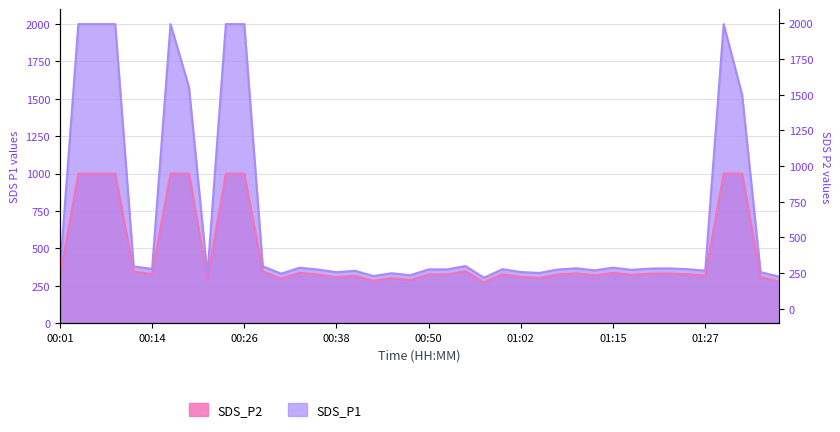

True or false: SDS_P2 has more than 0 points higher than both neighbors.

True